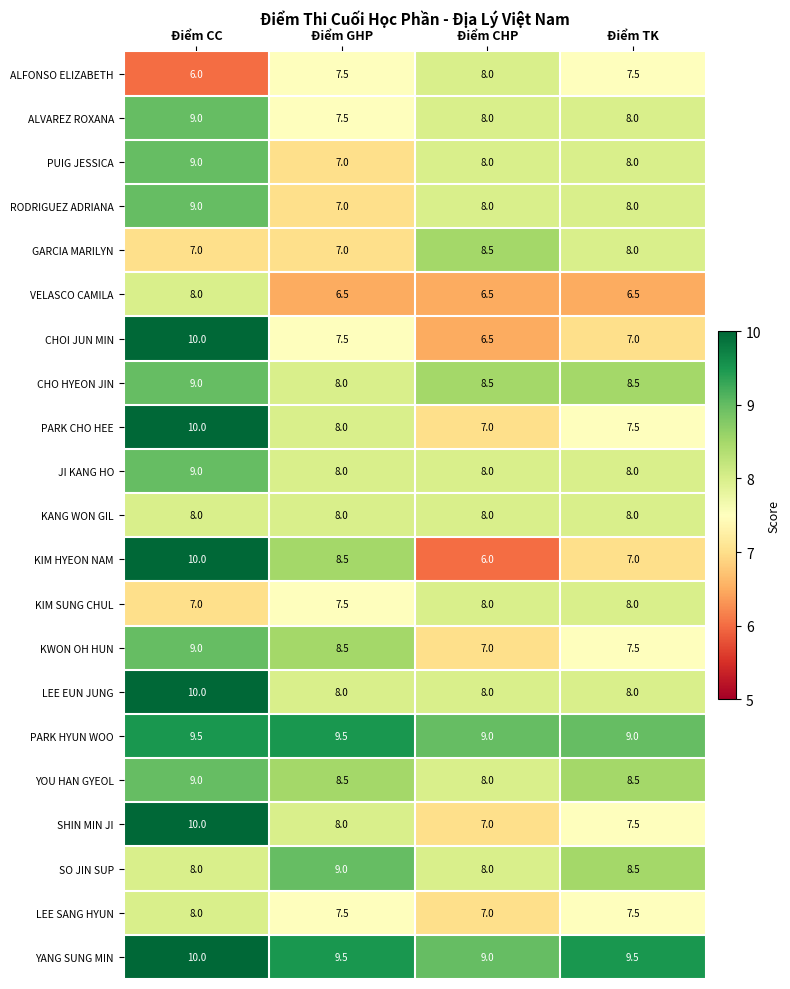

Where does the KWON OH HUN series first go above 8?

Điểm CC